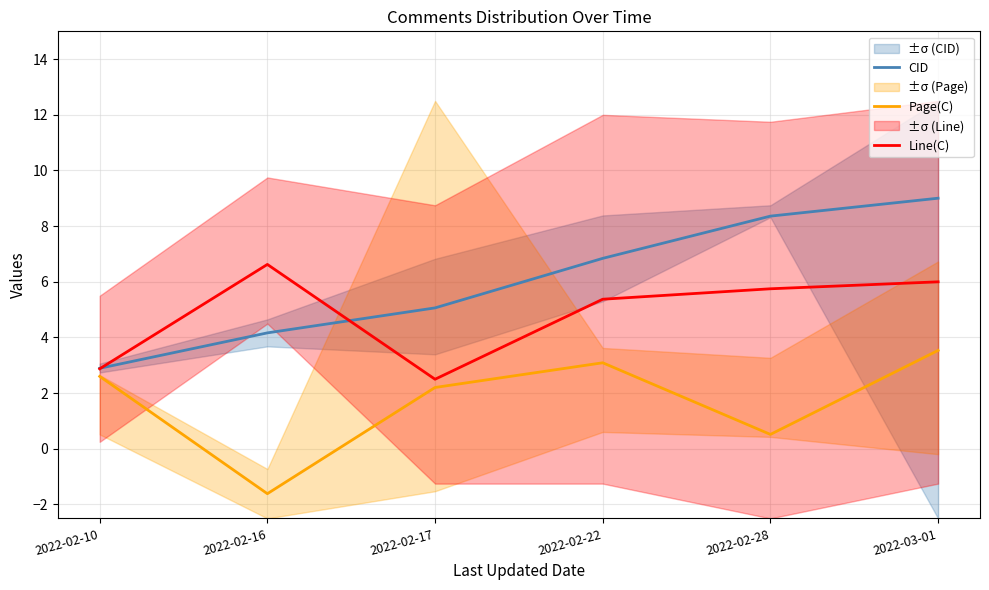

What is the smallest value displayed?

-1.6